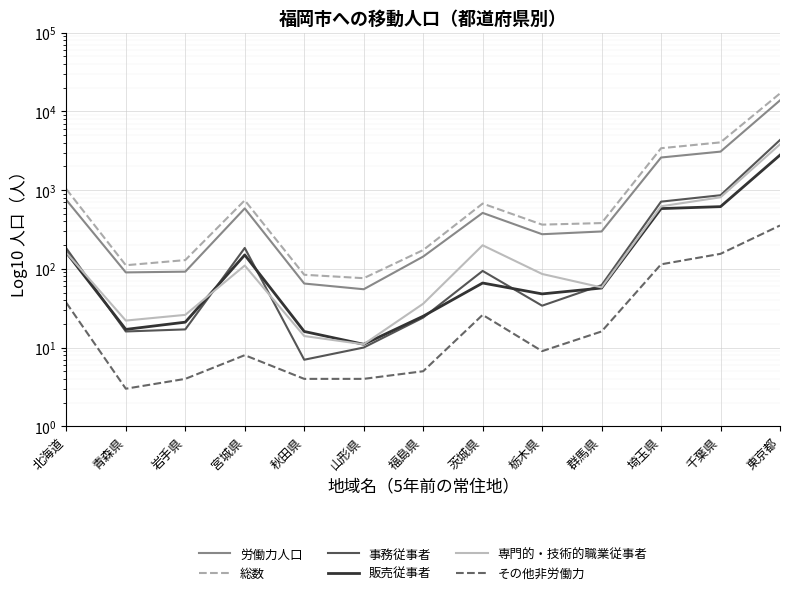

At which category does 事務従事者 reach its first local peak?

宮城県